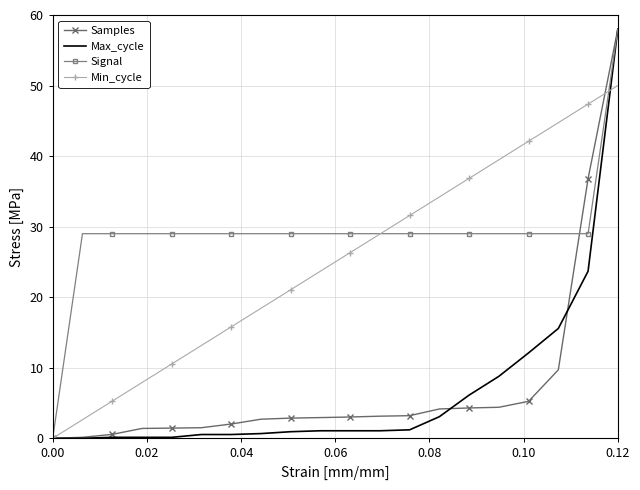

At how many categories does at least one series exceed 33?

7